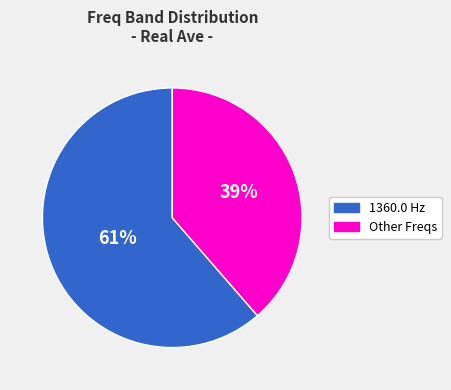

Does any single category account for the majority?

Yes